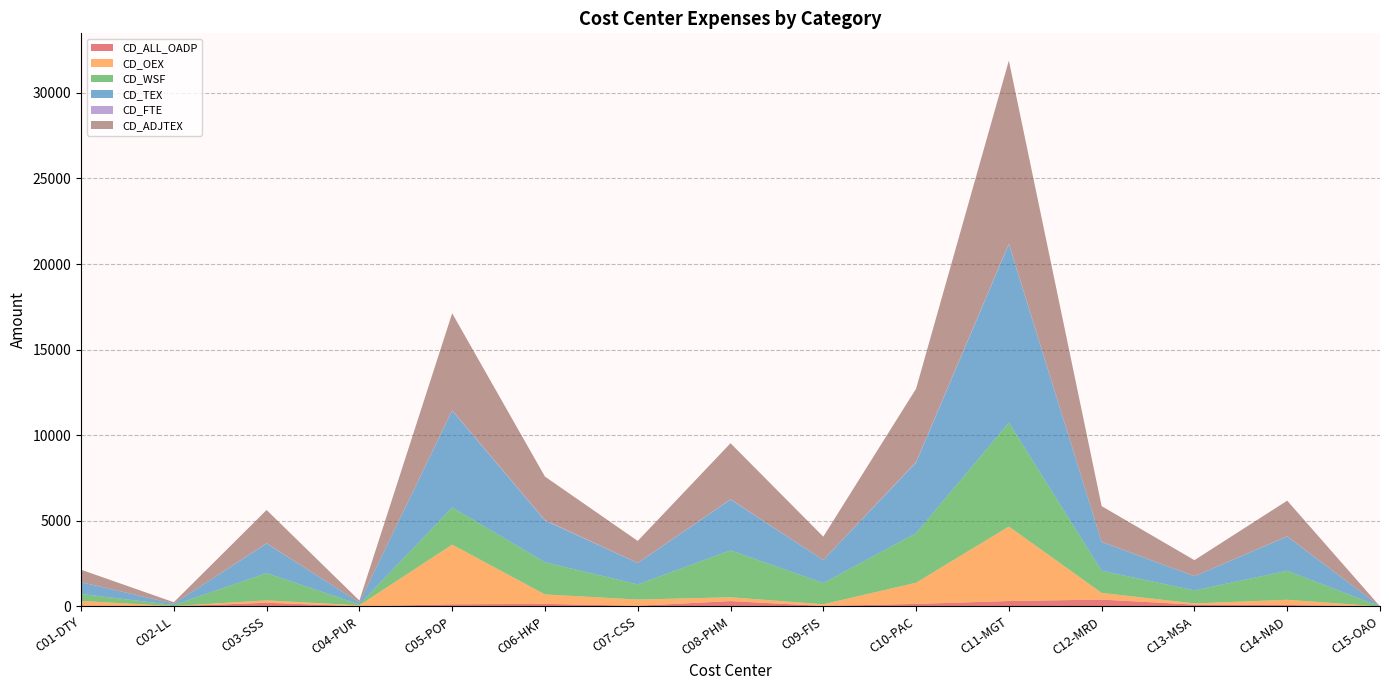

Reading right to left, what are all the values shown in this chart?

CD_ALL_OADP: 0.0	83.1	104.7	397.2	313.0	145.4	25.0	309.0	36.3	146.8	122.7	3.3	213.2	4.0	42.2
CD_OEX: 0.0	302.3	68.2	391.8	4351.9	1236.7	99.1	223.2	362.2	551.9	3484.7	55.8	138.8	14.8	274.4
CD_WSF: 0.0	1696.2	760.5	1291.5	6068.5	2890.7	1241.1	2740.8	884.7	1882.4	2169.6	55.3	1590.2	62.7	409.7
CD_TEX: 0.0	1998.5	828.7	1683.3	10420.4	4127.4	1340.2	2964.0	1246.9	2434.3	5654.3	111.1	1729.0	77.5	684.1
CD_FTE: 0.0	14.6	4.6	13.2	41.8	44.0	7.6	21.8	11.0	36.2	27.7	1.0	17.5	1.2	6.9
CD_ADJTEX: 0.0	2081.6	933.4	2080.5	10686.5	4272.8	1359.2	3273.0	1283.2	2531.9	5662.6	114.2	1942.2	81.5	726.3